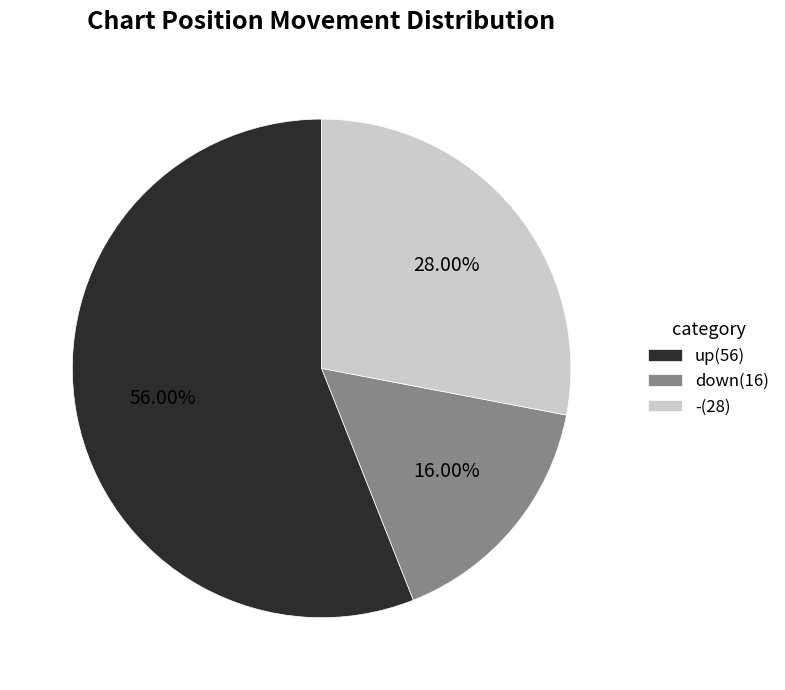

Which category has the biggest portion of the pie?

up